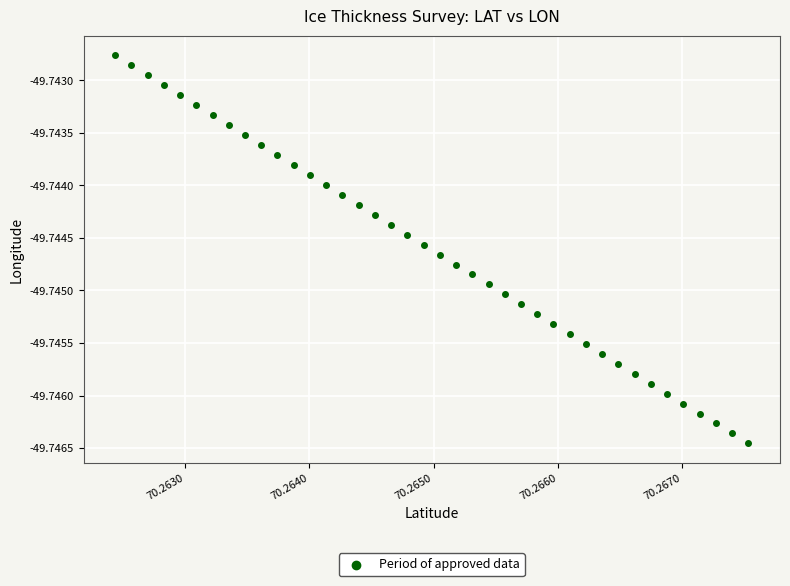

How many points are shown in the scatter plot?

40